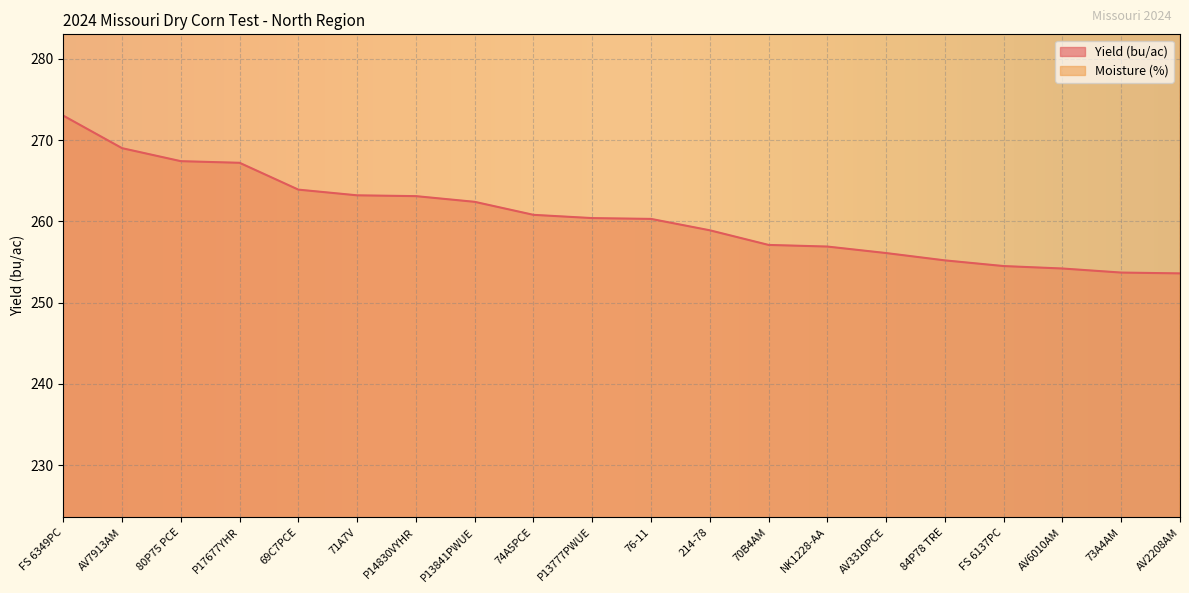

Reading left to right, transcribe all the data shown in this chart.

Yield (bu/ac): 273.0	269.0	267.4	267.2	263.9	263.2	263.1	262.4	260.8	260.4	260.3	258.9	257.1	256.9	256.1	255.2	254.5	254.2	253.7	253.6
Moisture (%): 301.9	295.4	285.6	315.5	294.5	291.0	304.0	298.6	303.7	301.0	289.8	302.5	294.5	299.8	291.3	308.1	290.1	293.0	306.3	302.2